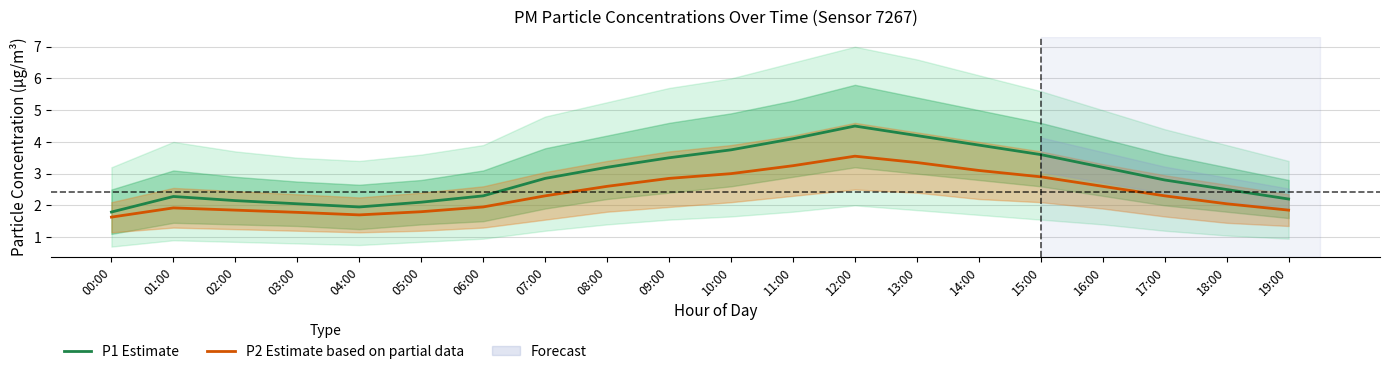

How many lines are shown in the chart?

2